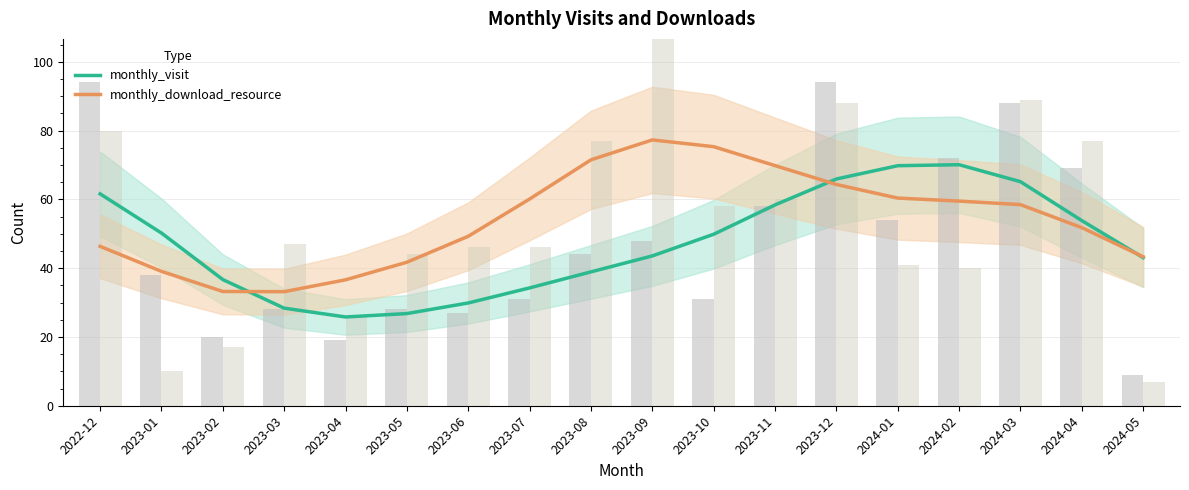

What are all the series names shown in the legend?

monthly_visit, monthly_download_resource